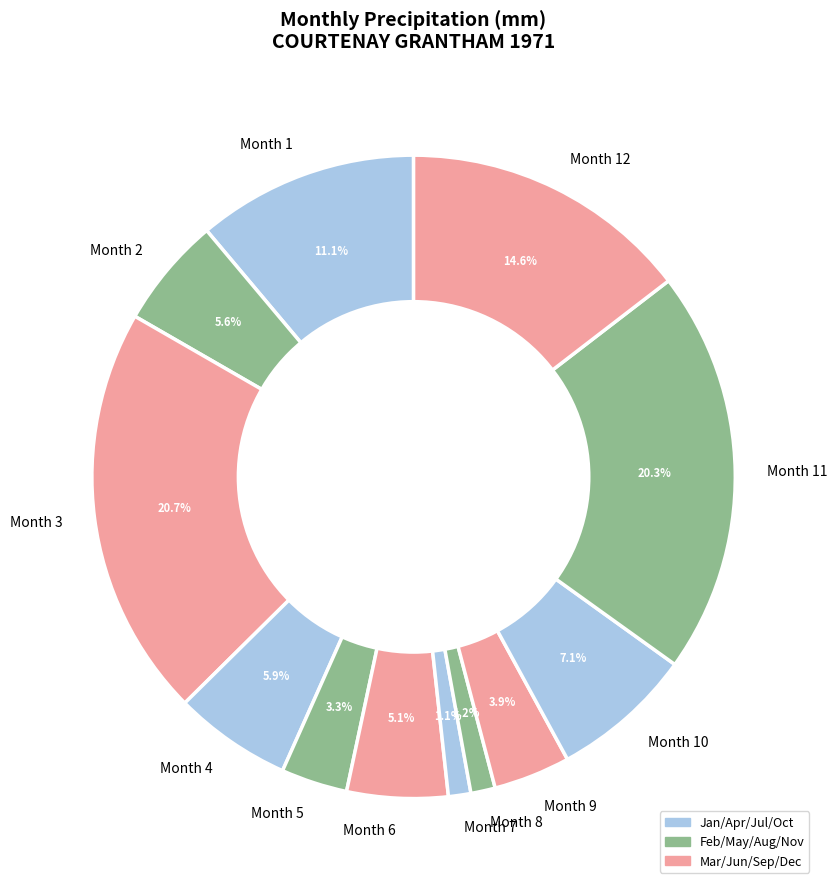

How much of the chart is everything except Month 9?

96.1%